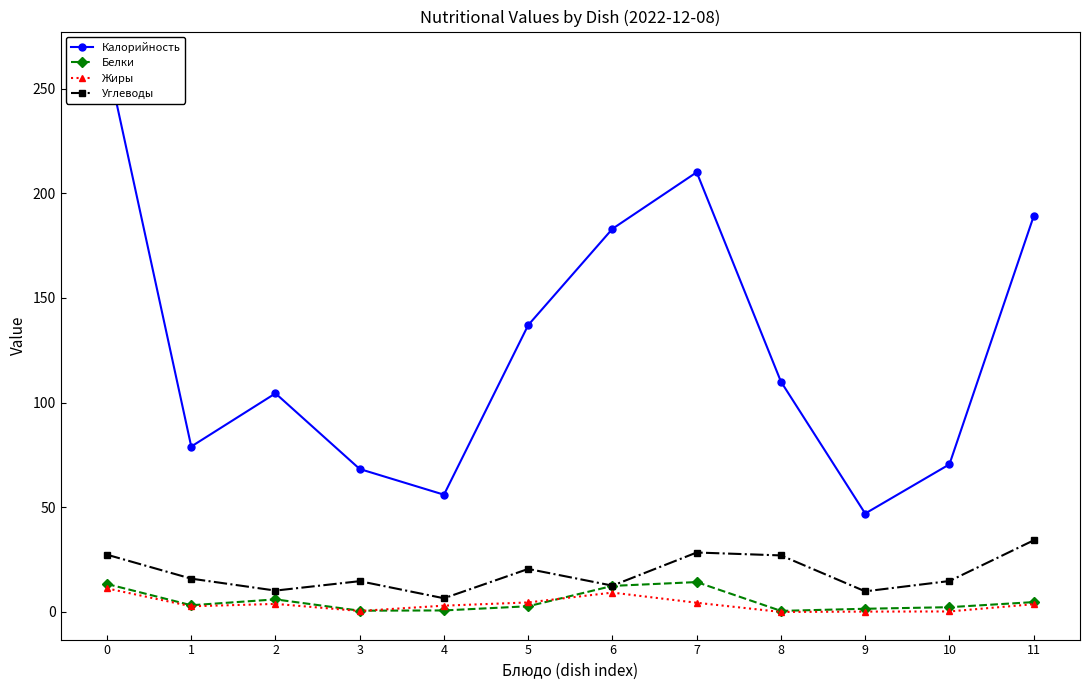

In Углеводы, how many points are lower than both neighbors (excluding endpoints)?

4